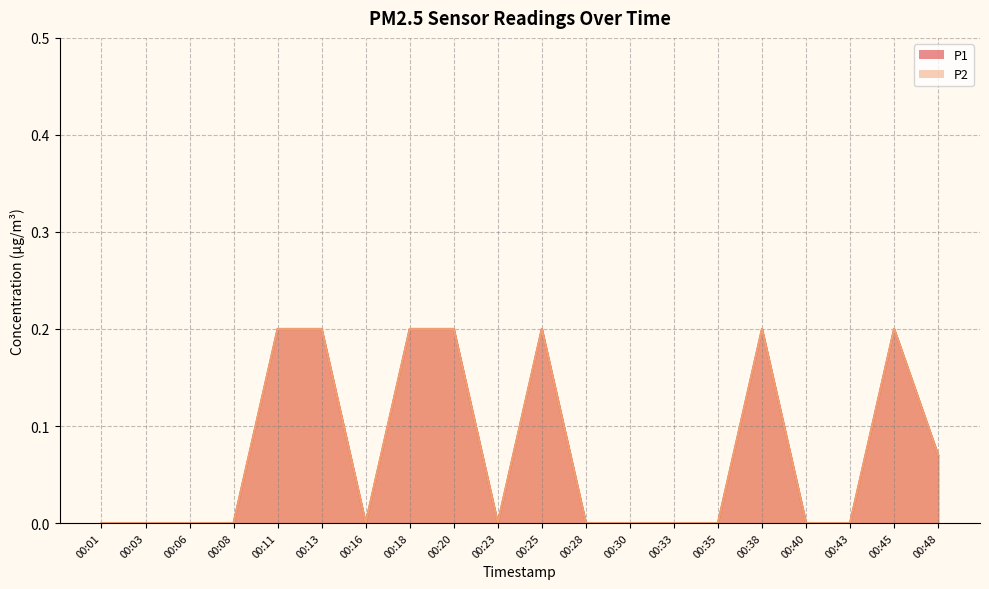

At which label is P1 closest to 0?

00:01